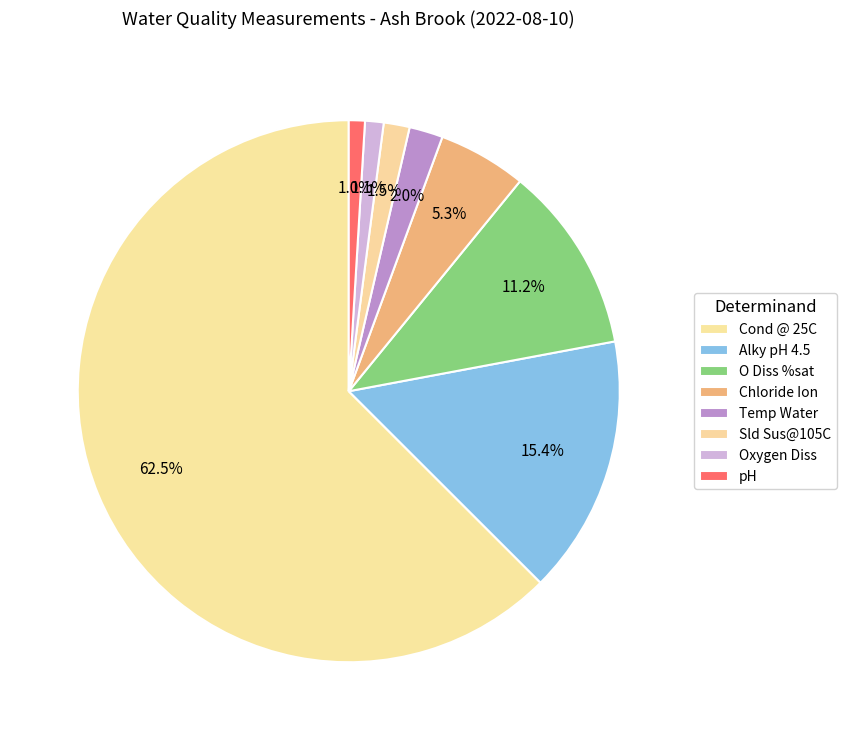

To the nearest percent, what percentage of the pie is Temp Water?

2%